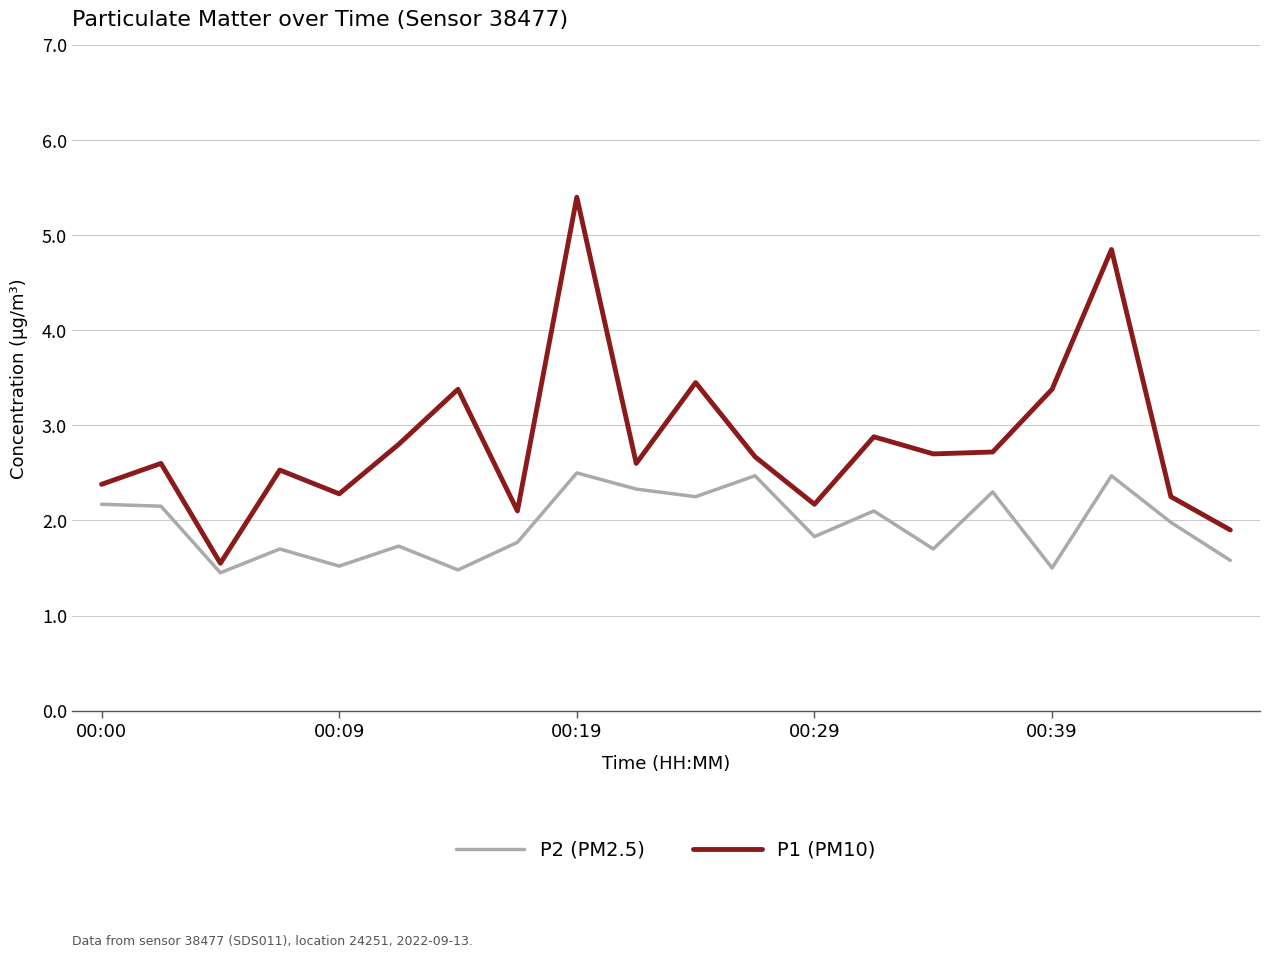

Which series has the largest range (max minus min)?

P1 (PM10)